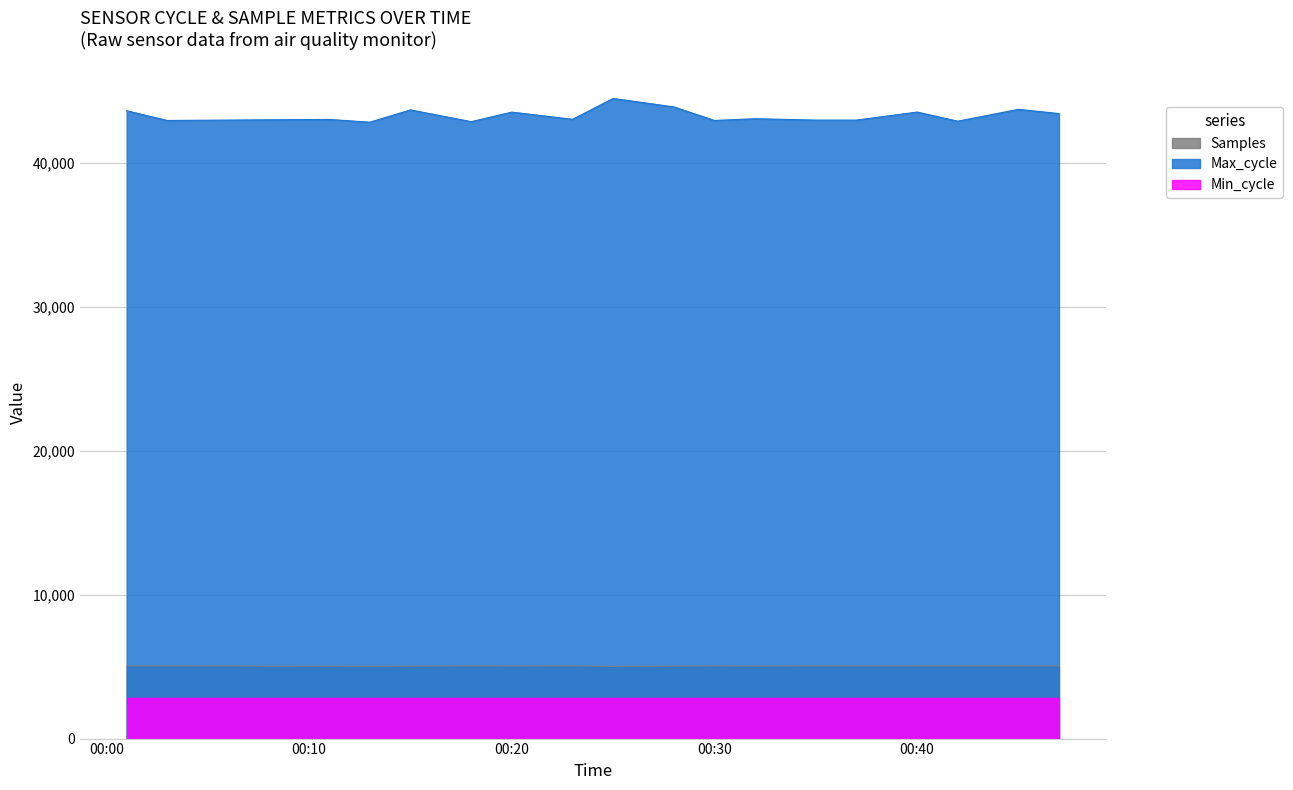

Read the Samples value at 00:20.

5039.4